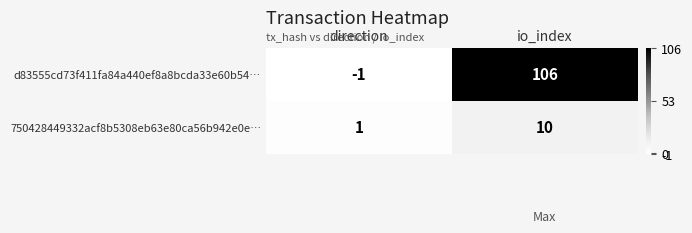

Between direction and io_index, which series saw the biggest shift?

d83555cd73f411fa84a440ef8a8bcda33e60b54…